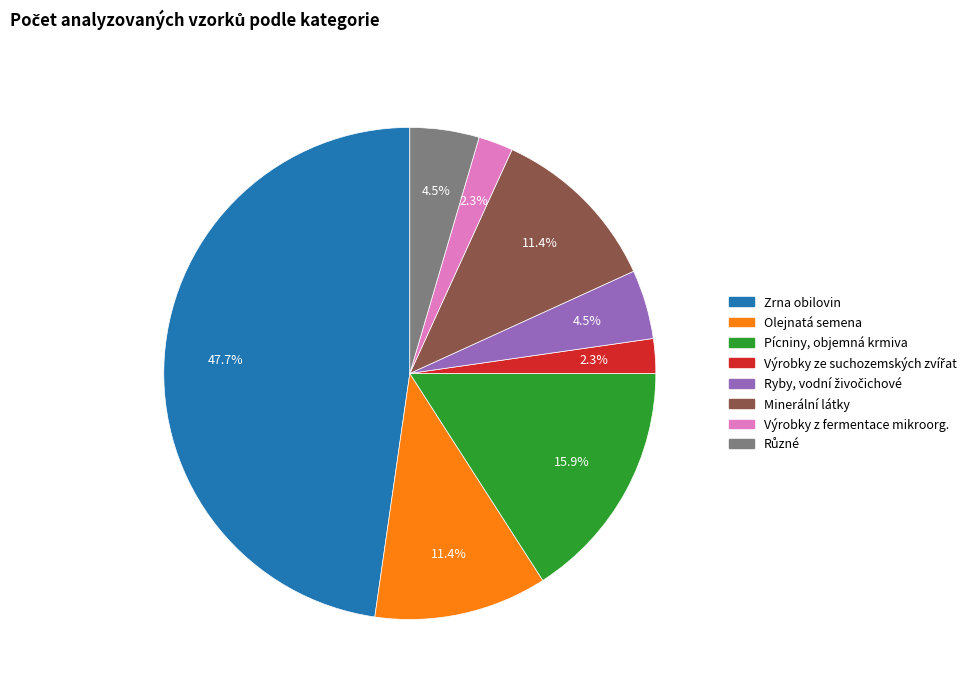

What percentage is NOT represented by Pícniny, objemná krmiva?

84.1%